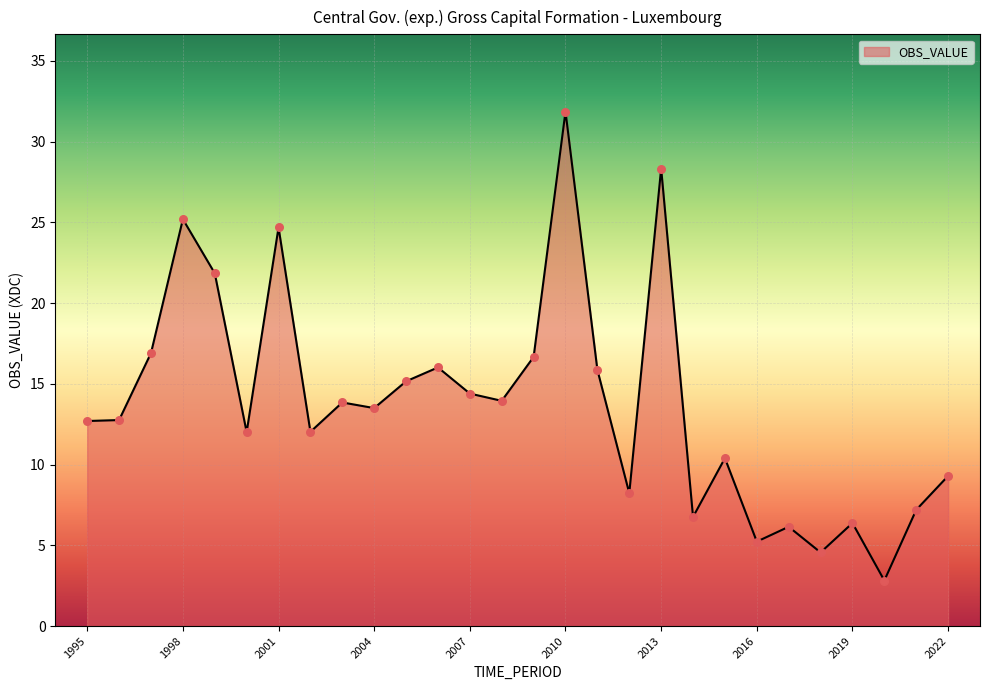

What is the maximum value shown in the chart?

31.9